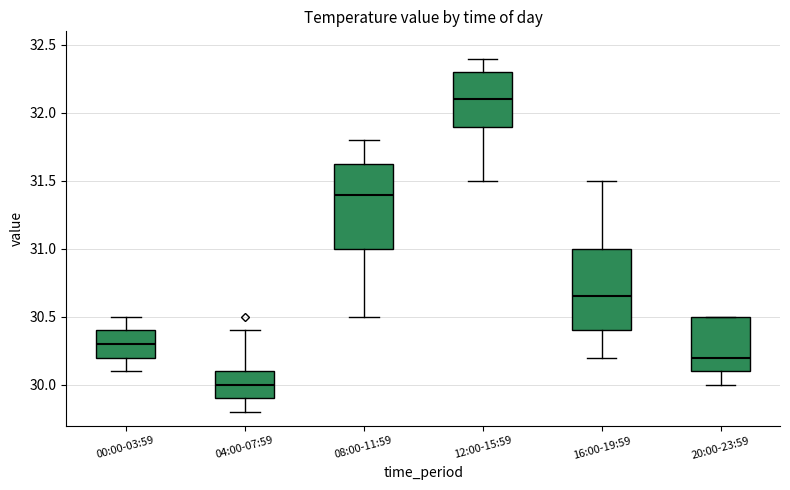

Reading left to right, transcribe this box plot: for each box, give where its median line is, the range the box spans, and where its two whiskers end, as read against the y-axis. The values are not printed on the chart, so give them approximately, as read against the axis.

00:00-03:59: median 30.30, box 30.20 to 30.40, whiskers 30.10 to 30.50
04:00-07:59: median 30.00, box 29.90 to 30.10, whiskers 29.80 to 30.40
08:00-11:59: median 31.40, box 31.00 to 31.65, whiskers 30.50 to 31.80
12:00-15:59: median 32.10, box 31.90 to 32.30, whiskers 31.50 to 32.40
16:00-19:59: median 30.65, box 30.40 to 31.00, whiskers 30.20 to 31.50
20:00-23:59: median 30.20, box 30.10 to 30.50, whiskers 30.00 to 30.50